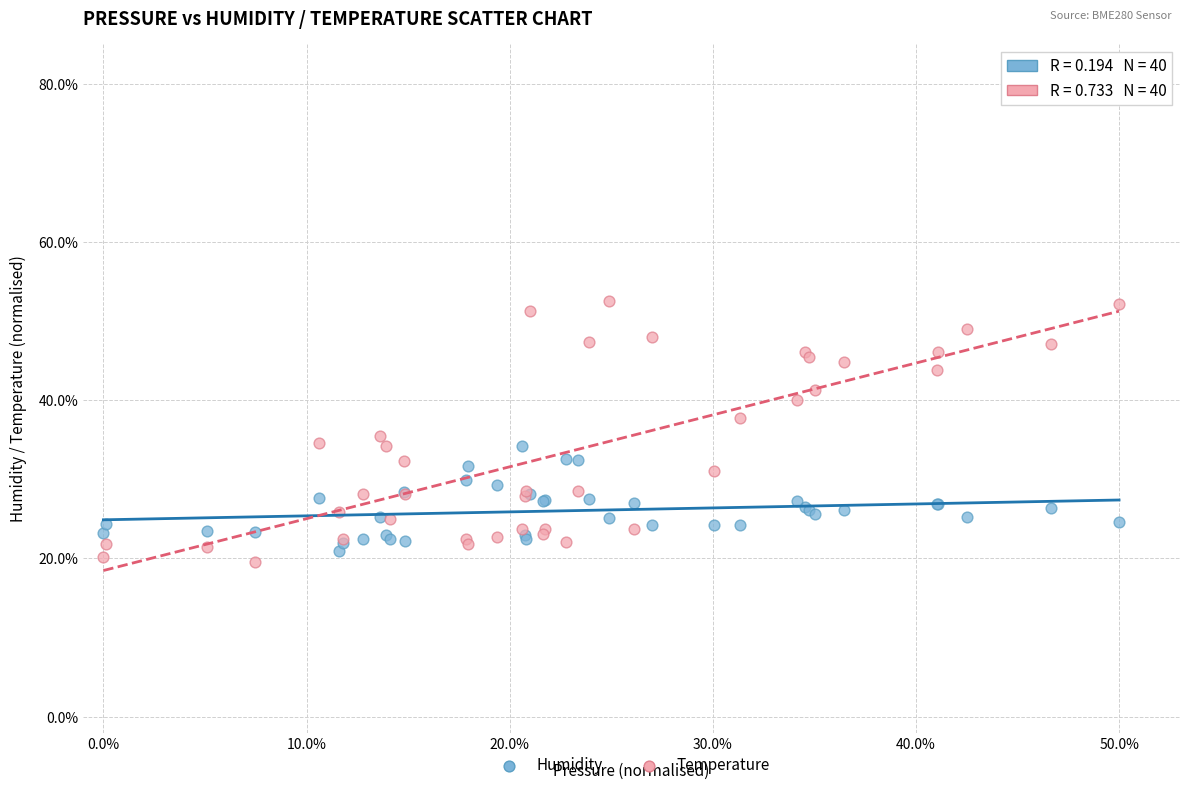

Which series reaches the minimum Y coordinate?

Temperature